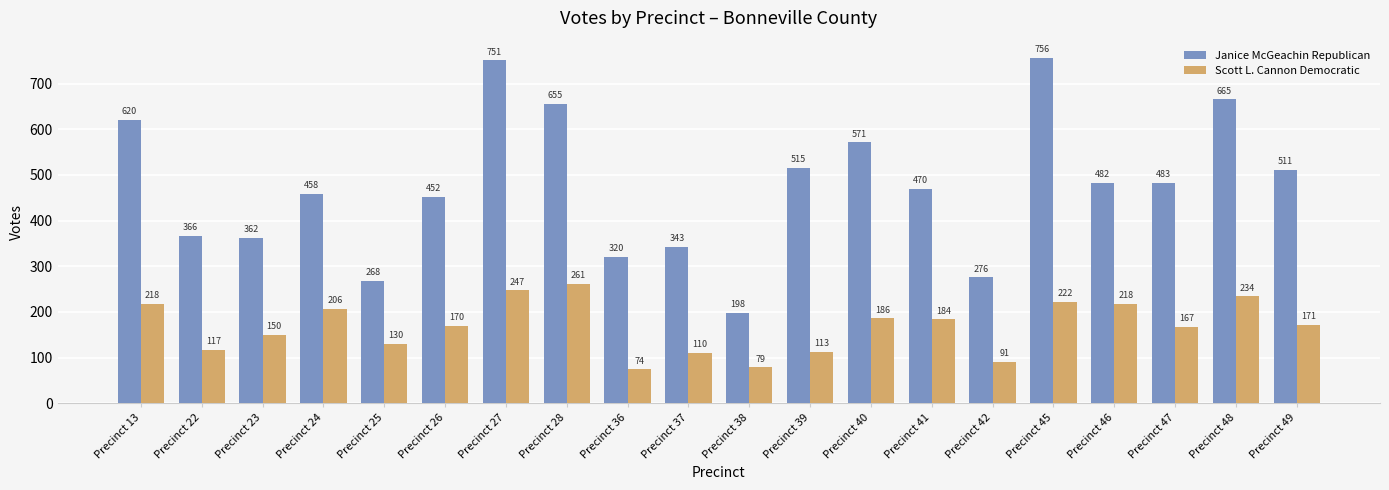

Does the chart contain any negative values?

No